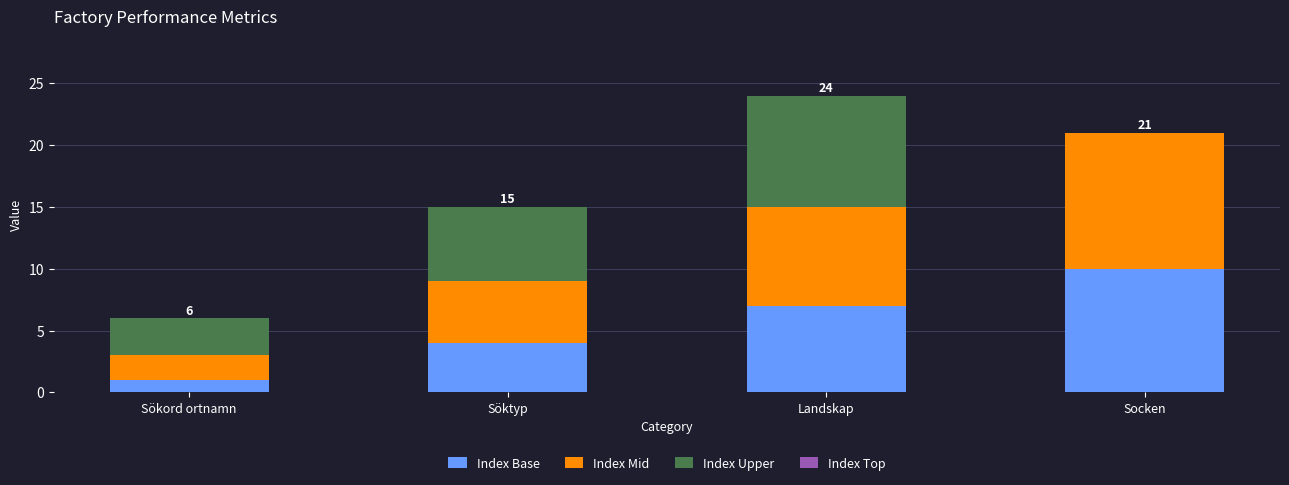

True or false: Index Base has a value of 6 at Söktyp.

False